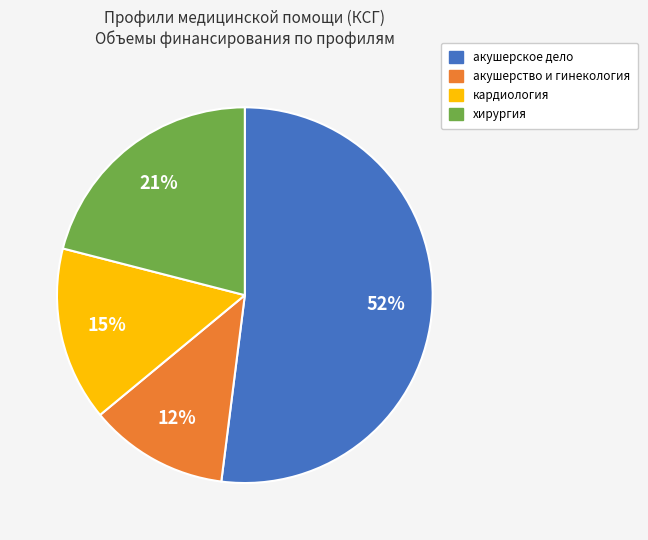

To the nearest percent, what is the average slice percentage?

25%